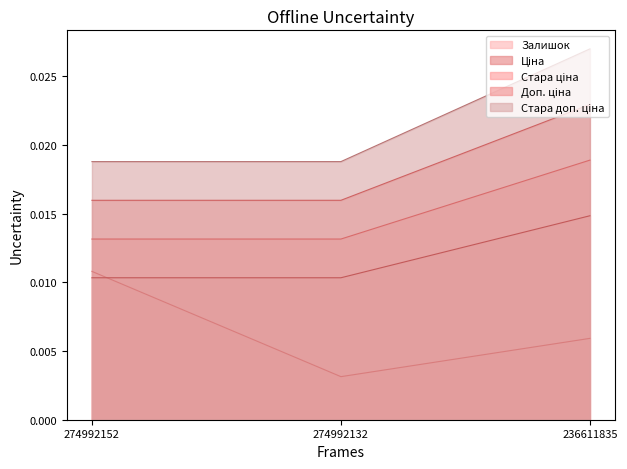

List the series in order of their overall mean, highest first.

Стара доп. ціна, Стара ціна, Доп. ціна, Ціна, Залишок